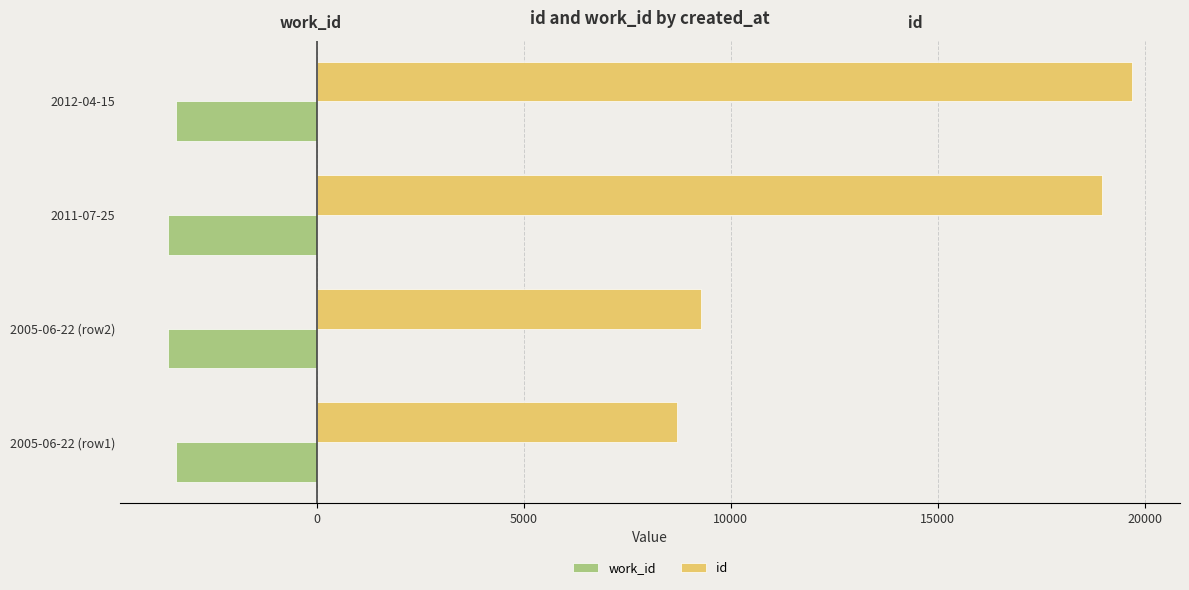

What are all the series names shown in the legend?

work_id, id